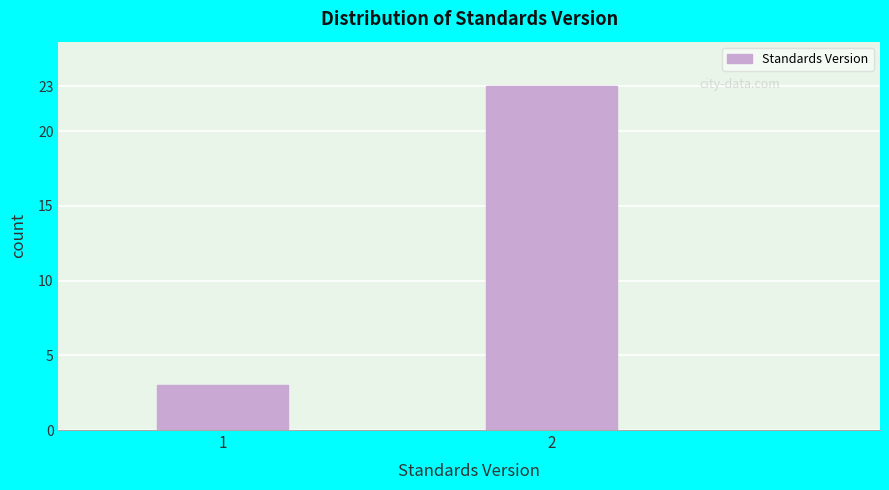

Reading left to right, transcribe all the data shown in this chart.

1=3	2=23